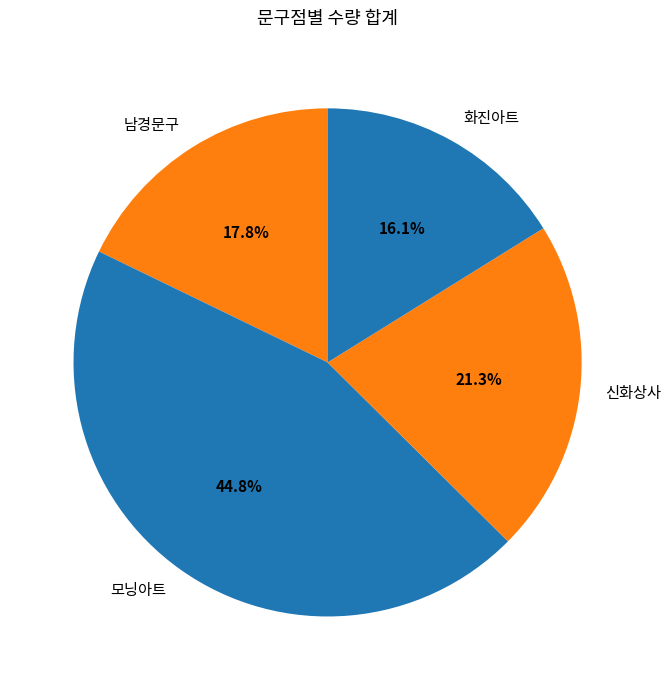

Which slice is the smallest?

화진아트